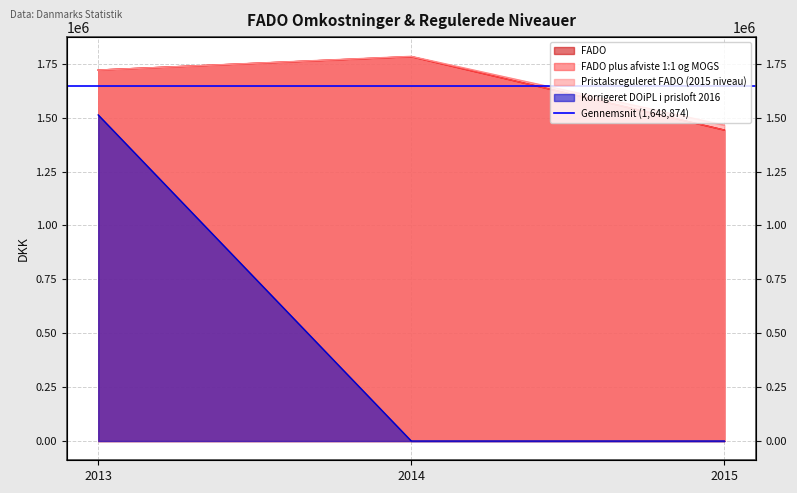

Which category has the lowest value in the Korrigeret DOiPL i prisloft 2016 series?

2014